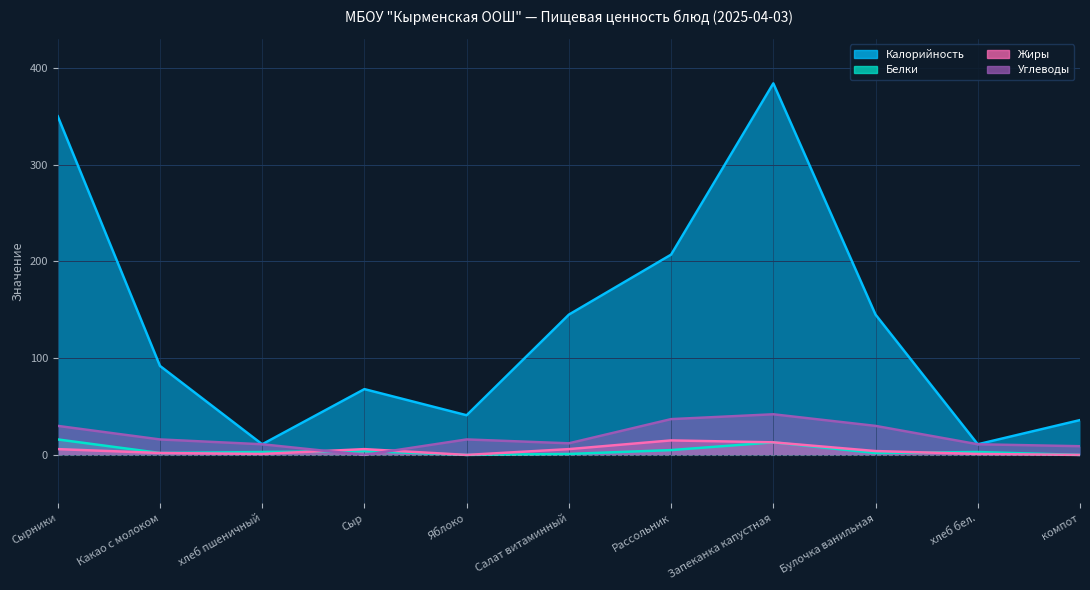

Between which two adjacent categories do Углеводы and Жиры first intersect?

хлеб пшеничный and Сыр